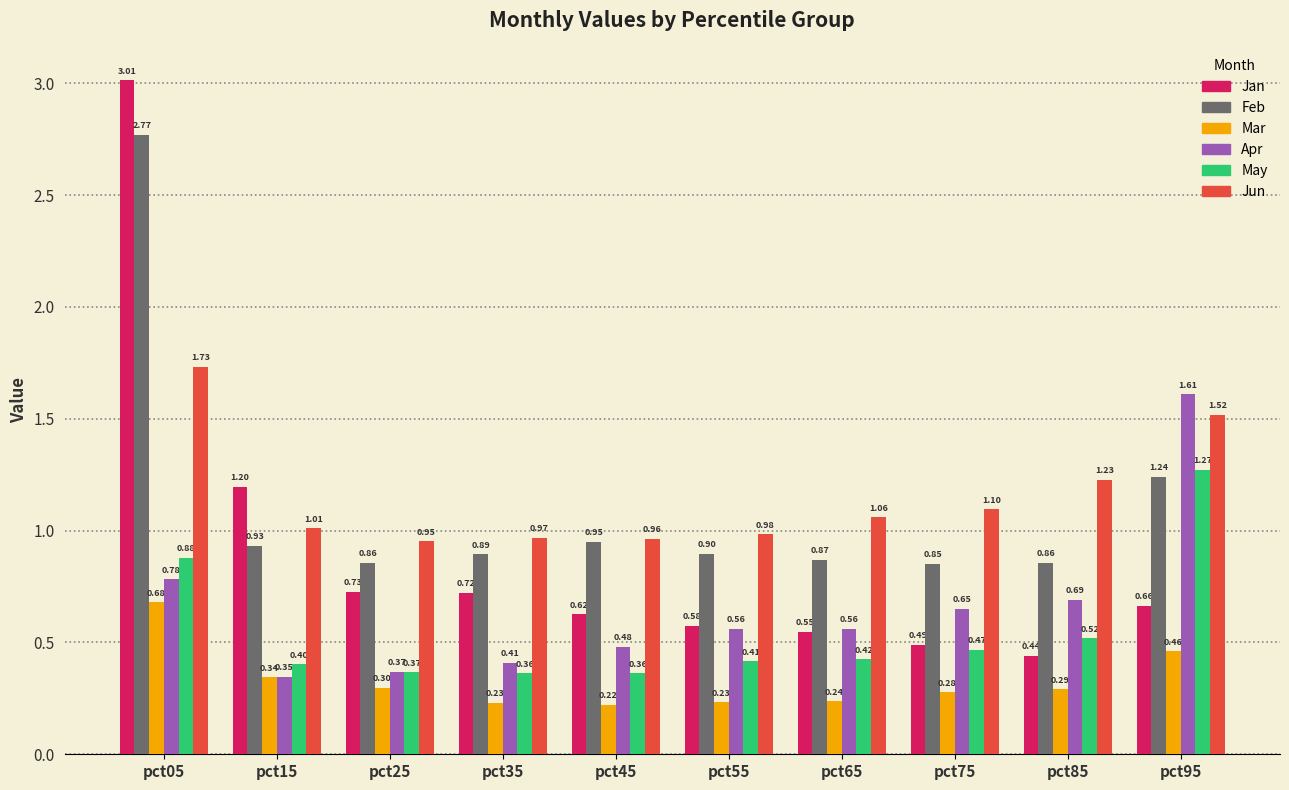

Rank the series by their maximum value, from highest to lowest.

Jan, Feb, Jun, Apr, May, Mar